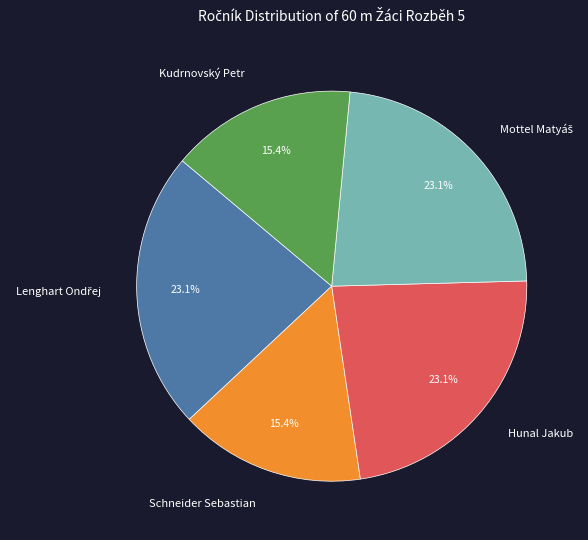

Does Hunal Jakub represent more than half of the total?

No